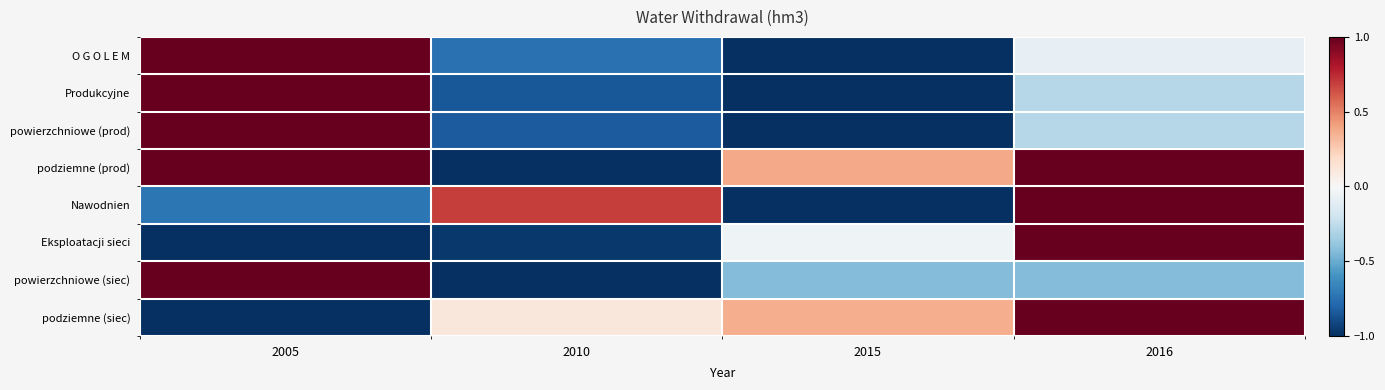

Rank the series at 2010 from lowest to highest value.

podziemne (prod), powierzchniowe (siec), Eksploatacji sieci, Produkcyjne, powierzchniowe (prod), O G O L E M, podziemne (siec), Nawodnien